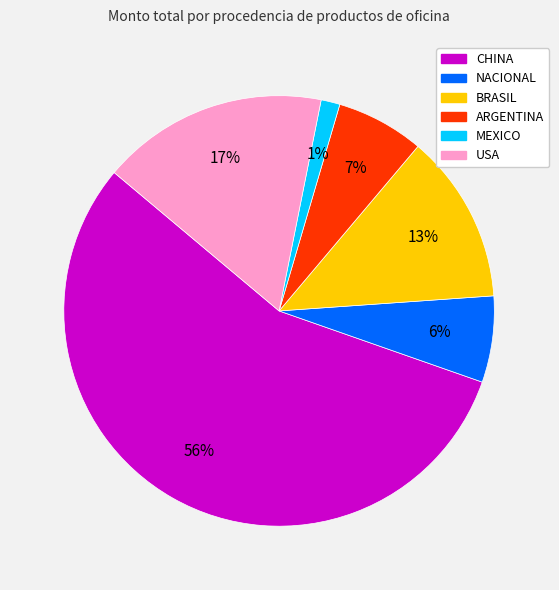

How many slices are in this pie chart?

6